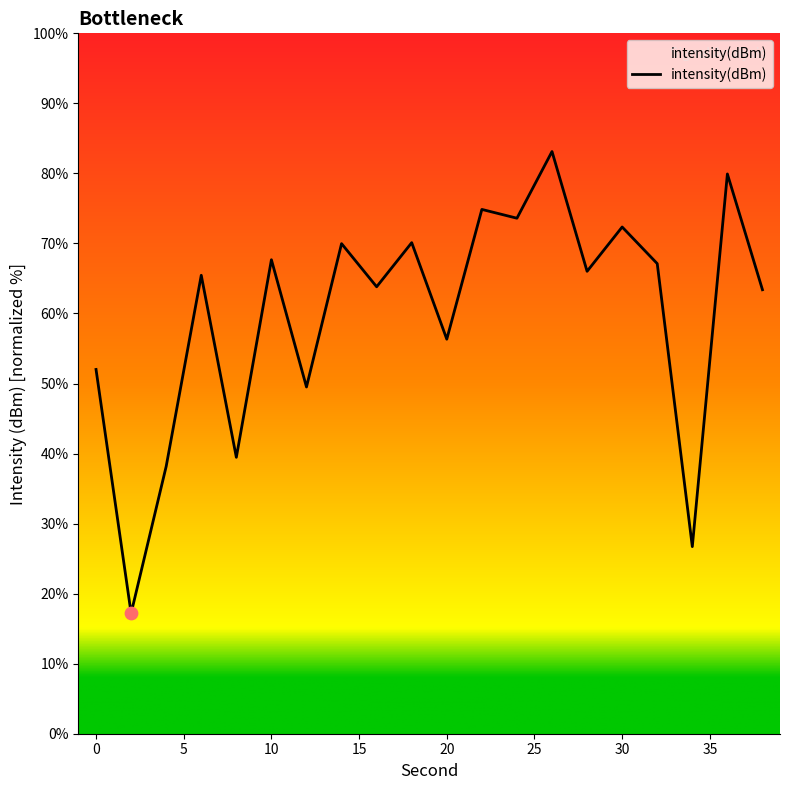

What is the greatest value displayed?

83.1